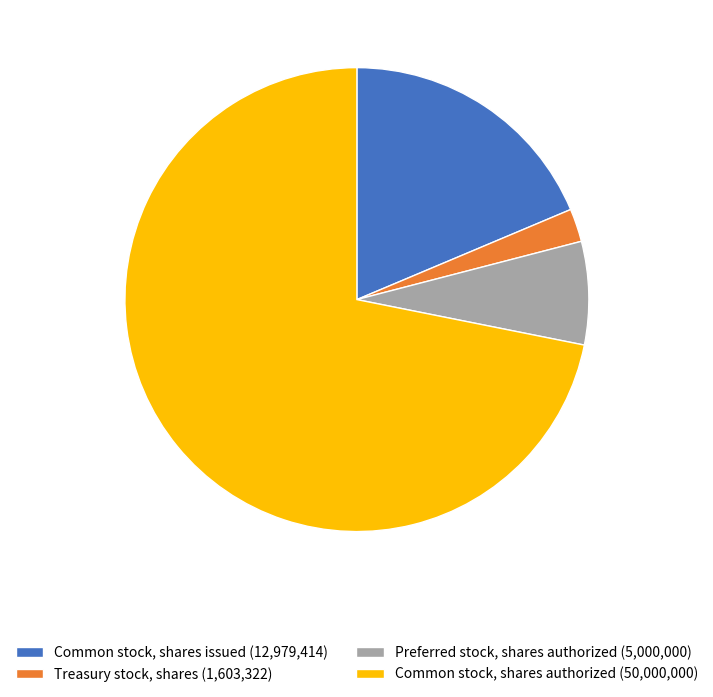

How many segments does this pie chart have?

4